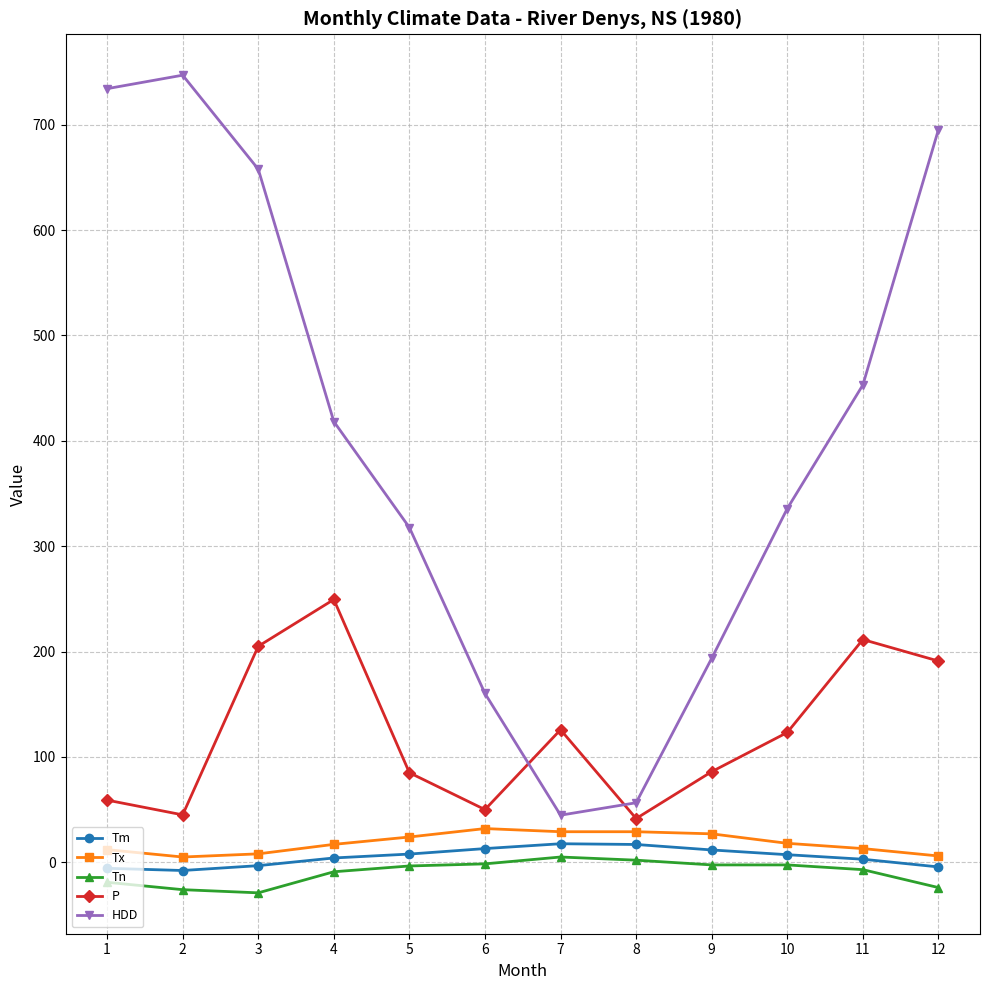

How many interior local valleys does the HDD series have?

1